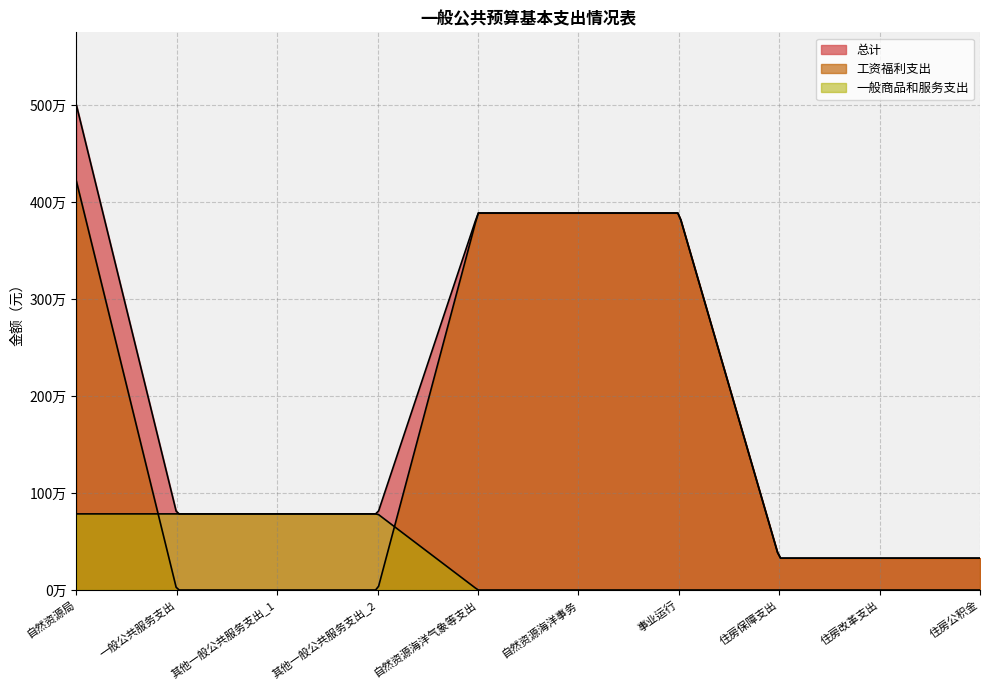

Reading left to right, list all the values displayed in this chart.

总计: 4999236	784733	784733	784733	3886249	3886249	3886249	328254	328254	328254
工资福利支出: 4214503	0	0	0	3886249	3886249	3886249	328254	328254	328254
一般商品和服务支出: 784733	784733	784733	784733	0	0	0	0	0	0